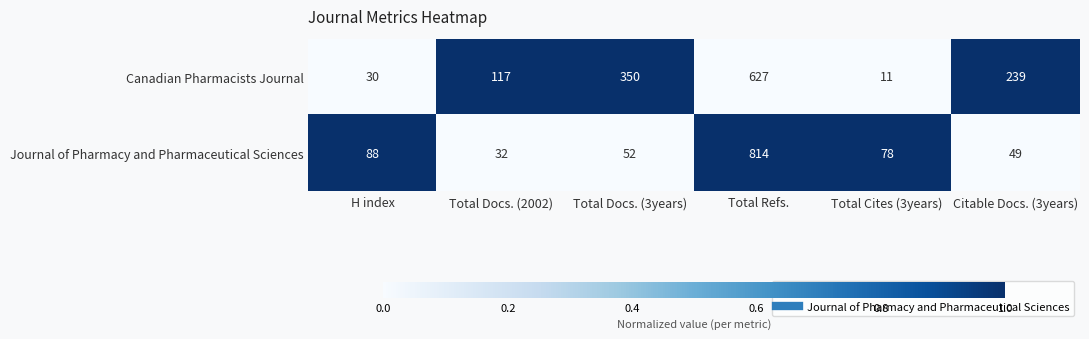

Which category has the lowest value across all series?

Total Cites (3years)